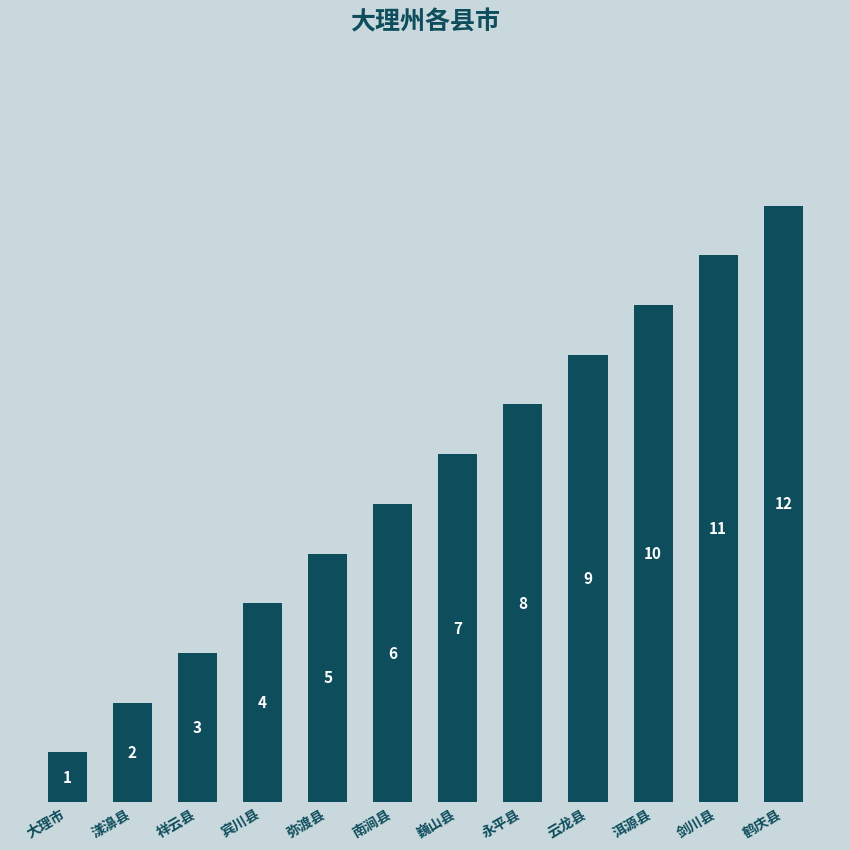

How many data points does each series have?

12